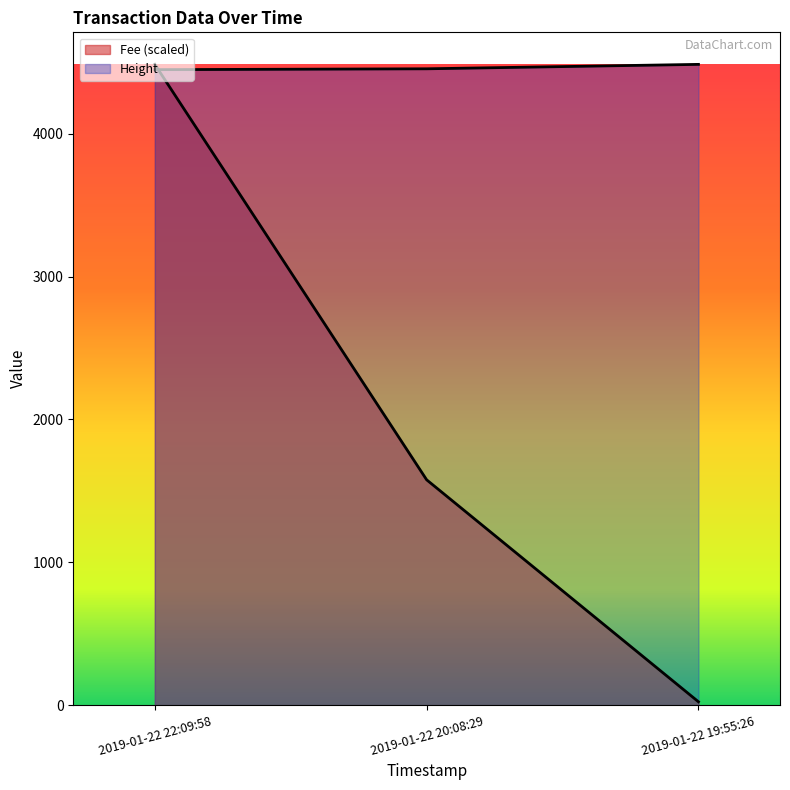

How many lines are shown in the chart?

2